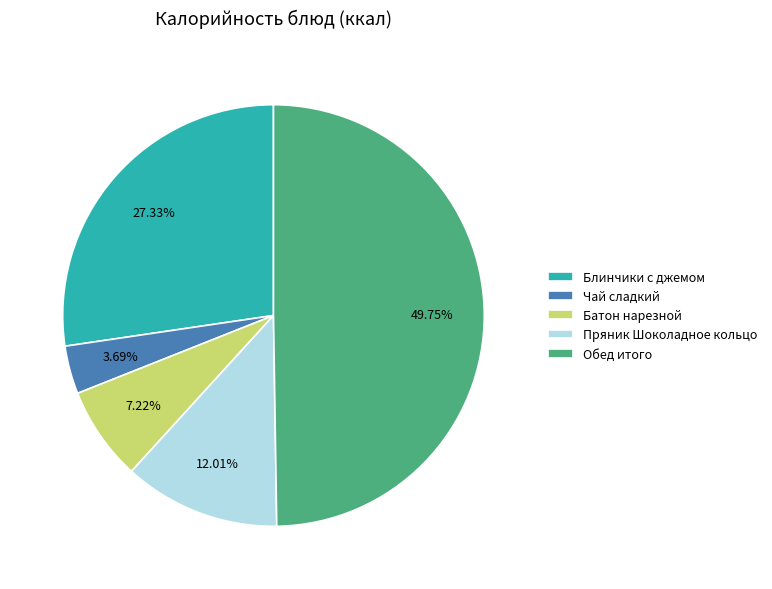

Count the number of slices in the pie.

5